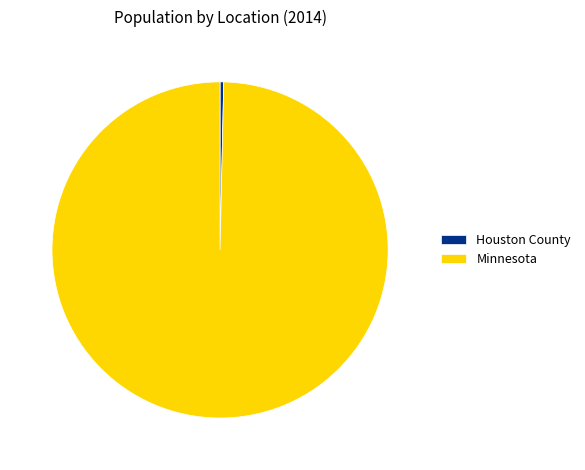

Is it true that Minnesota is 94% of the pie?

False